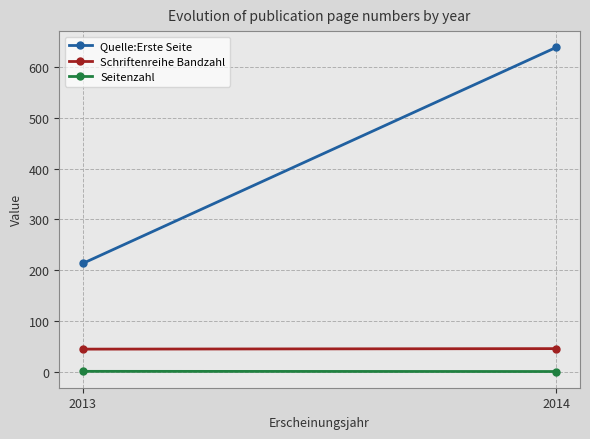

What is the minimum value shown in the chart?

1.0